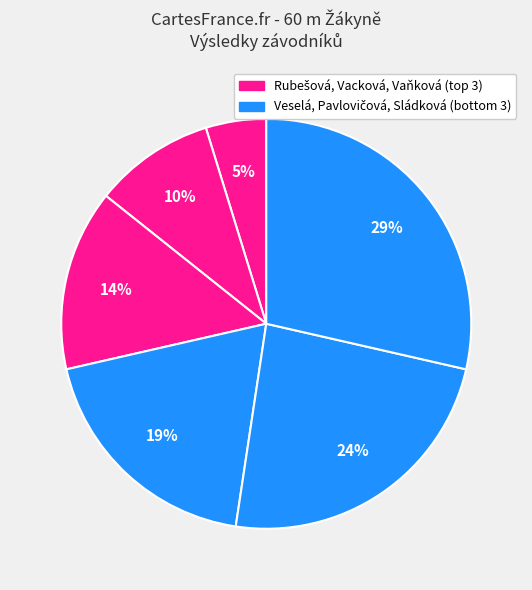

How many segments does this pie chart have?

6